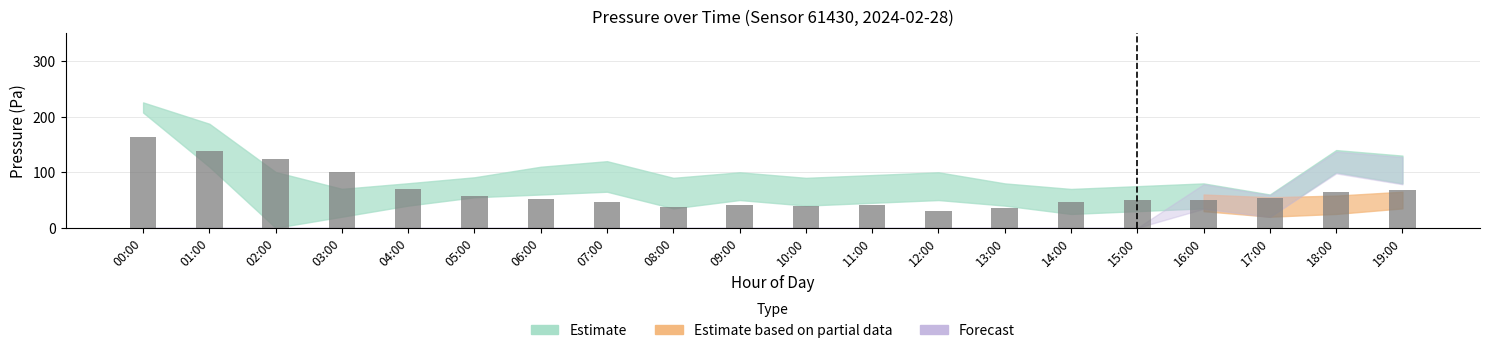

Which category has the highest value across all series?

00:00